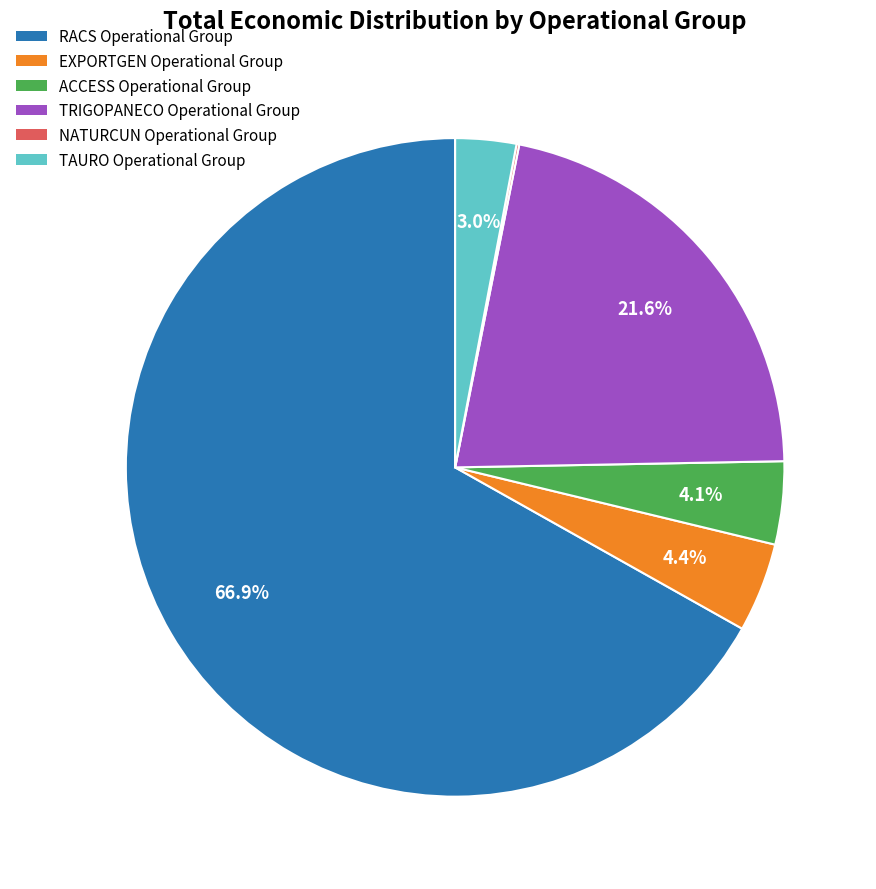

Which has a higher value, EXPORTGEN Operational Group or RACS Operational Group?

RACS Operational Group